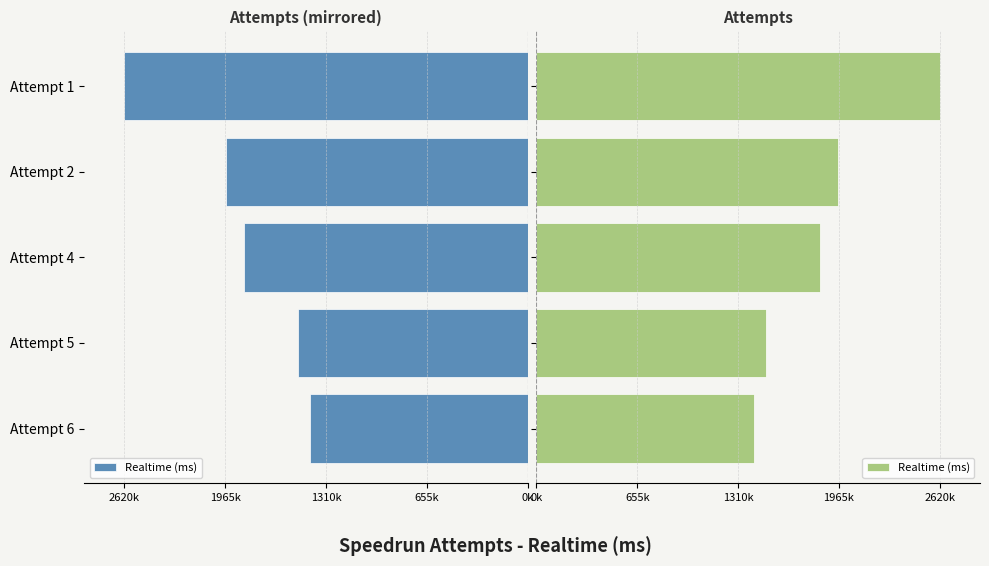

What is the average value?

1865375